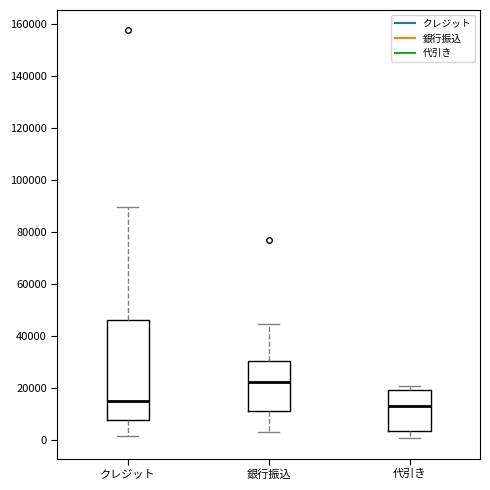

Reading left to right, read every box against the y-axis: the position of its median line, the range the box covers, and the ends of its whiskers. The values are not printed on the chart, so give them approximately, as read against the axis.

クレジット: median 16000, box 8000 to 46000, whiskers 2000 to 90000
銀行振込: median 22000, box 12000 to 30000, whiskers 4000 to 44000
代引き: median 14000, box 4000 to 20000, whiskers 0 to 22000